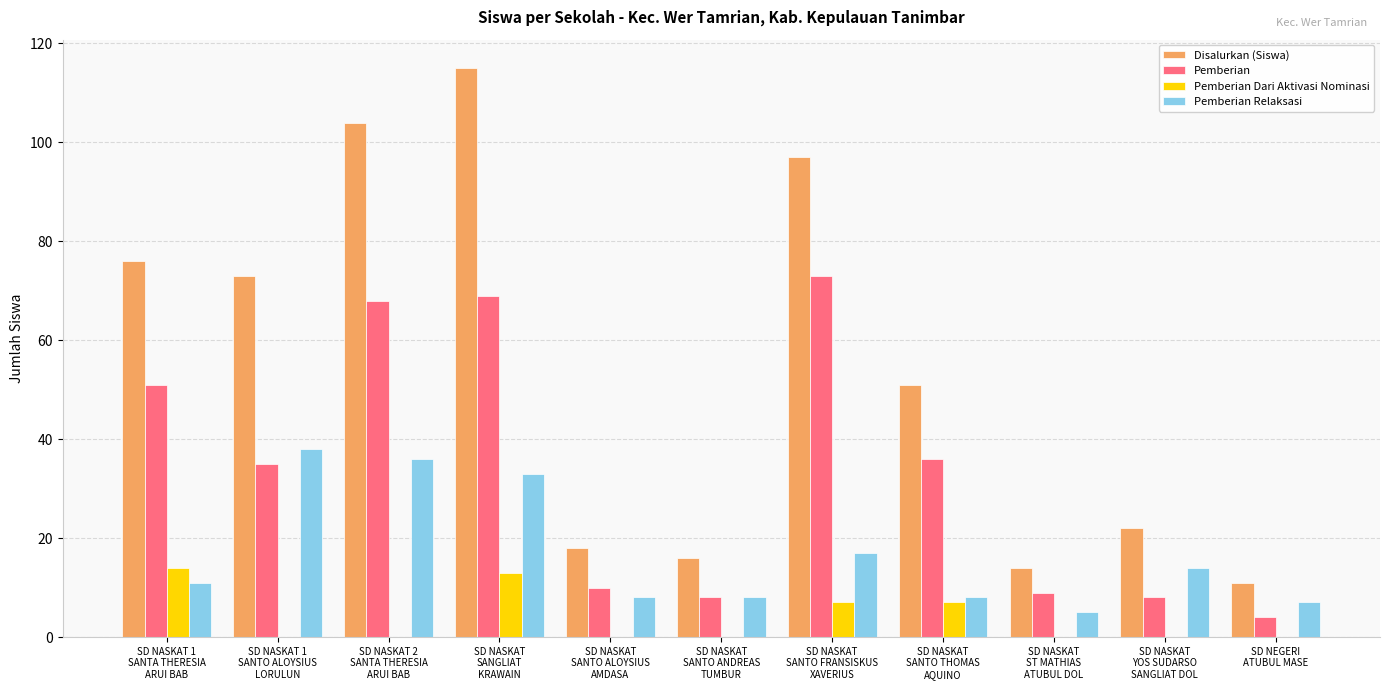

At which category is the sum across all series the highest?

SD NASKAT
SANGLIAT
KRAWAIN